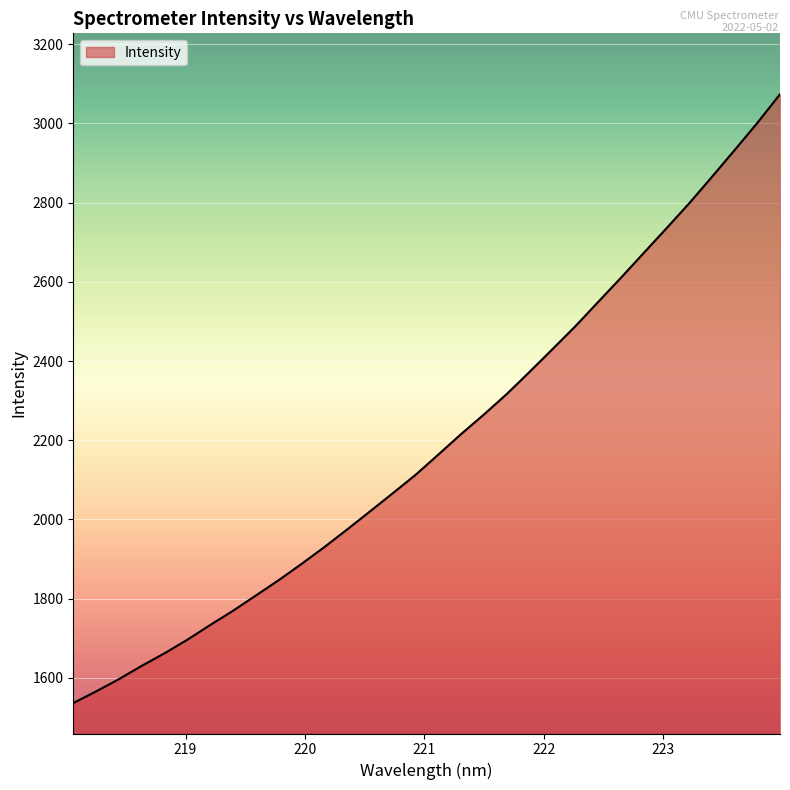

What is the minimum value shown in the chart?

1536.1